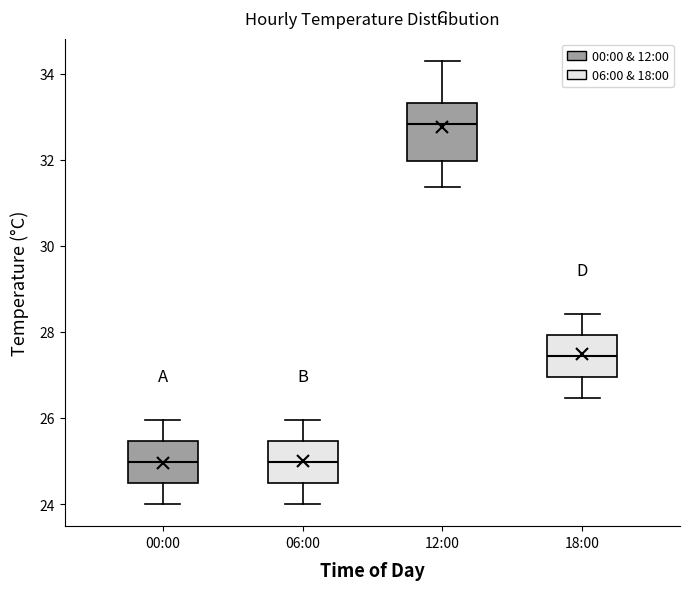

Reading left to right, read every box against the y-axis: the position of its median line, the range the box covers, and the ends of its whiskers. The values are not printed on the chart, so give them approximately, as read against the axis.

00:00: median 25.0, box 24.6 to 25.4, whiskers 24.0 to 26.0
06:00: median 25.0, box 24.6 to 25.4, whiskers 24.0 to 26.0
12:00: median 32.8, box 32.0 to 33.4, whiskers 31.4 to 34.4
18:00: median 27.4, box 27.0 to 28.0, whiskers 26.4 to 28.4